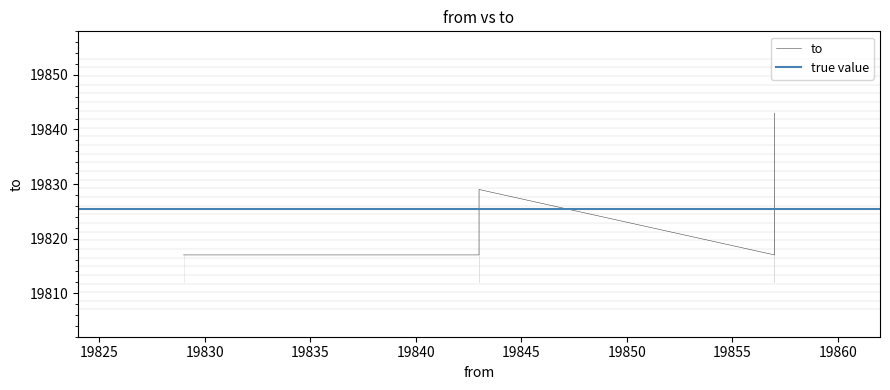

What is the change in value from 19829 to 19843?

+12